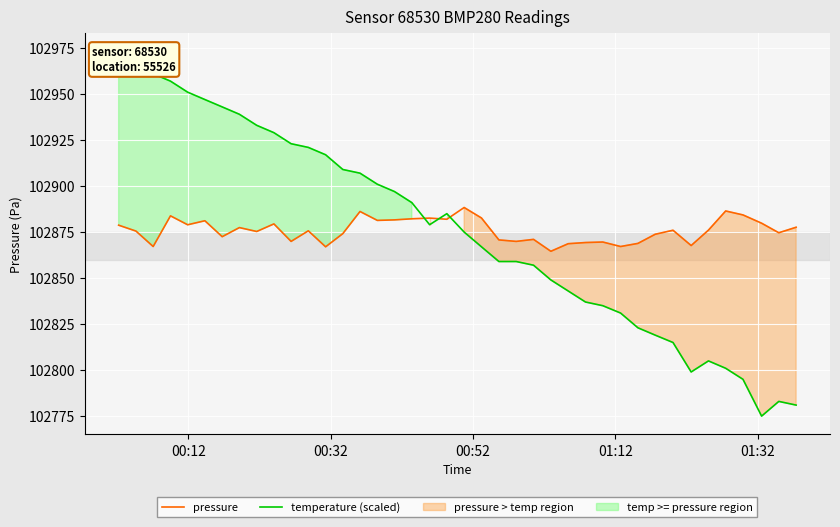

What is the maximum value for pressure?

102888.4